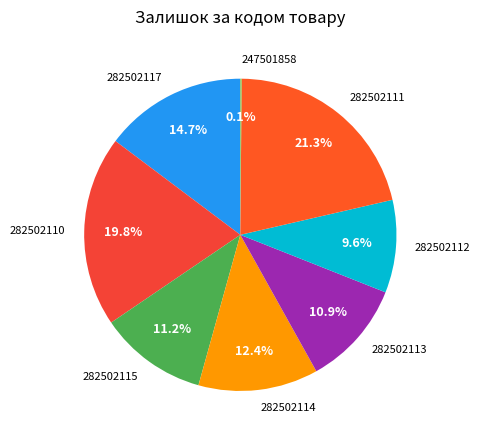

What percentage is NOT represented by 282502114?

87.6%